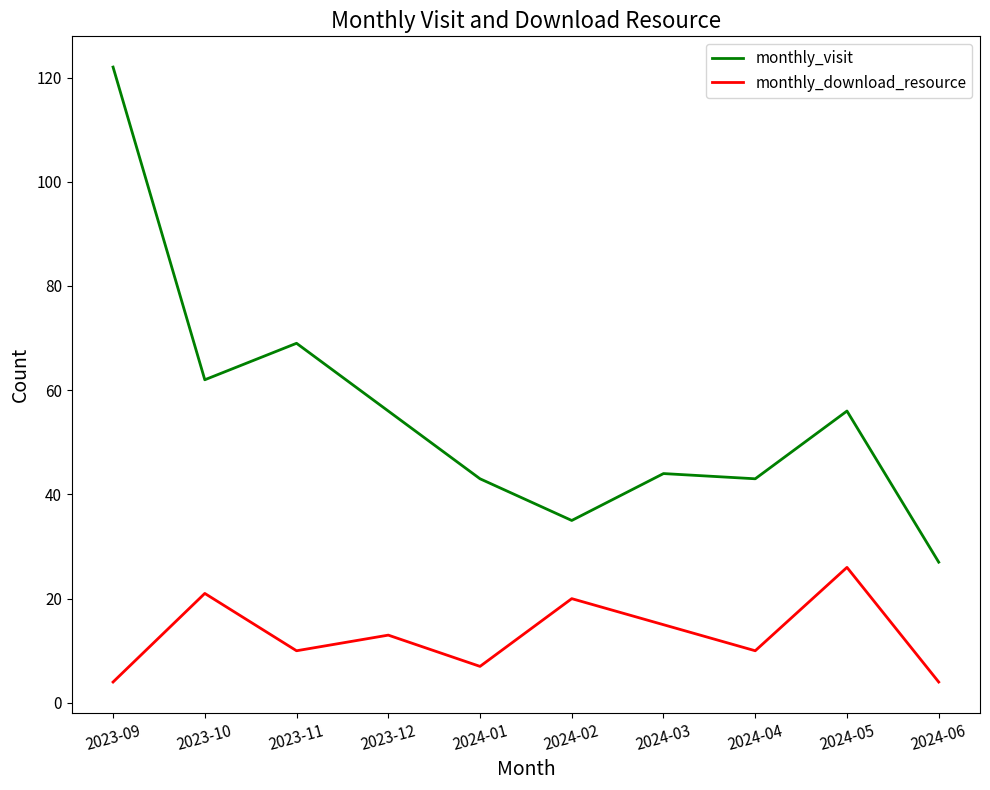

True or false: monthly_visit has a value of 14 at 2024-03.

False